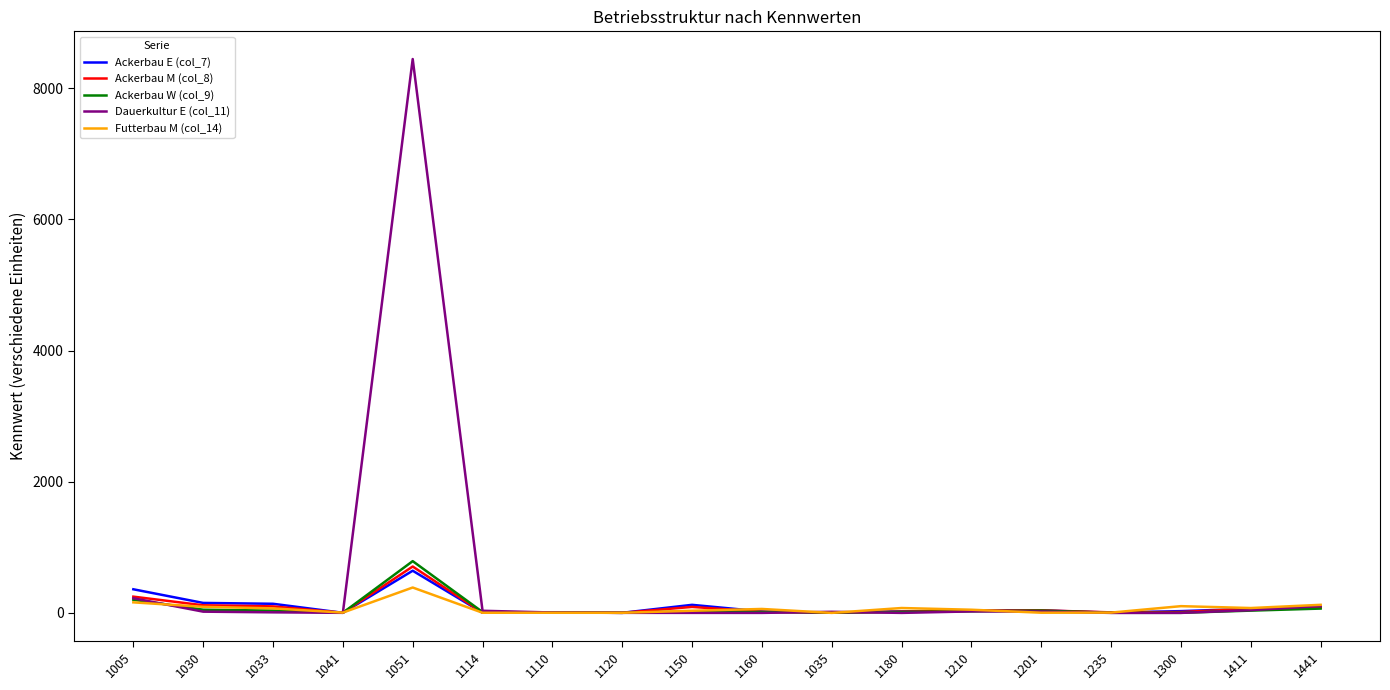

What is the greatest value displayed?

8444.0